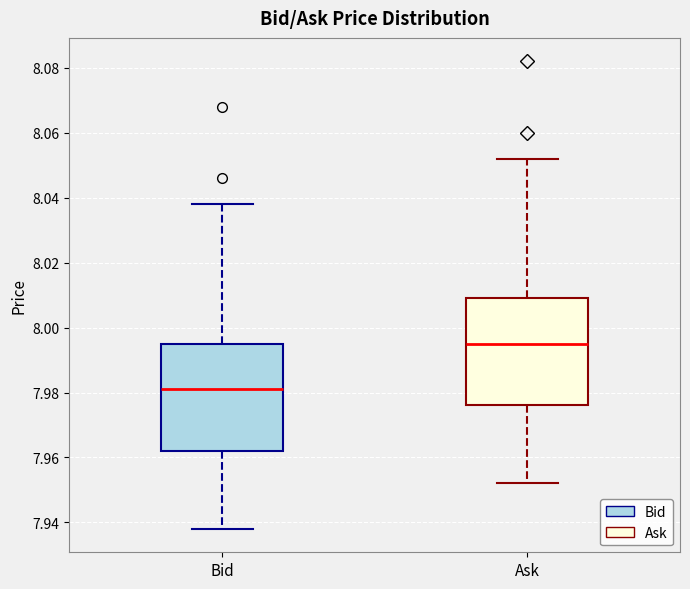

Reading left to right, read every box against the y-axis: the position of its median line, the range the box covers, and the ends of its whiskers. The values are not printed on the chart, so give them approximately, as read against the axis.

Bid: median 7.982, box 7.962 to 7.996, whiskers 7.938 to 8.038
Ask: median 7.996, box 7.976 to 8.010, whiskers 7.952 to 8.052